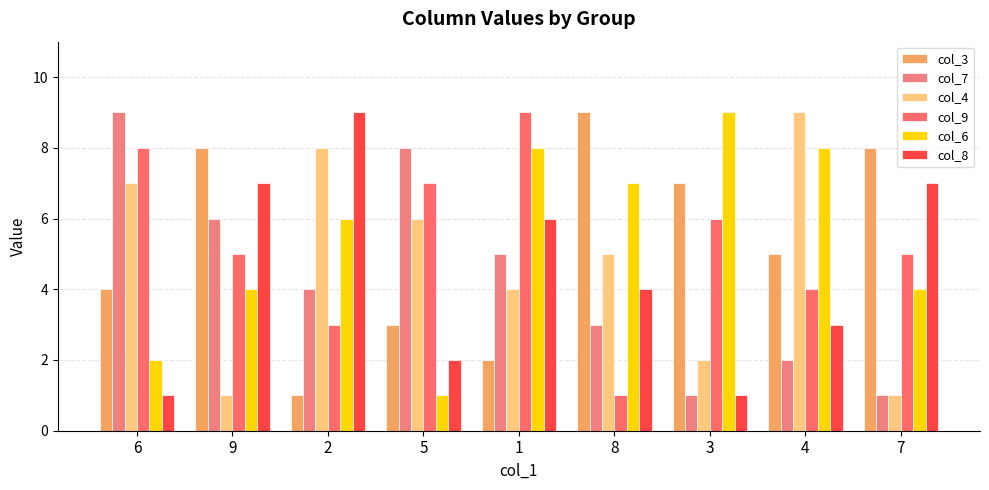

What position from the left is 2?

3